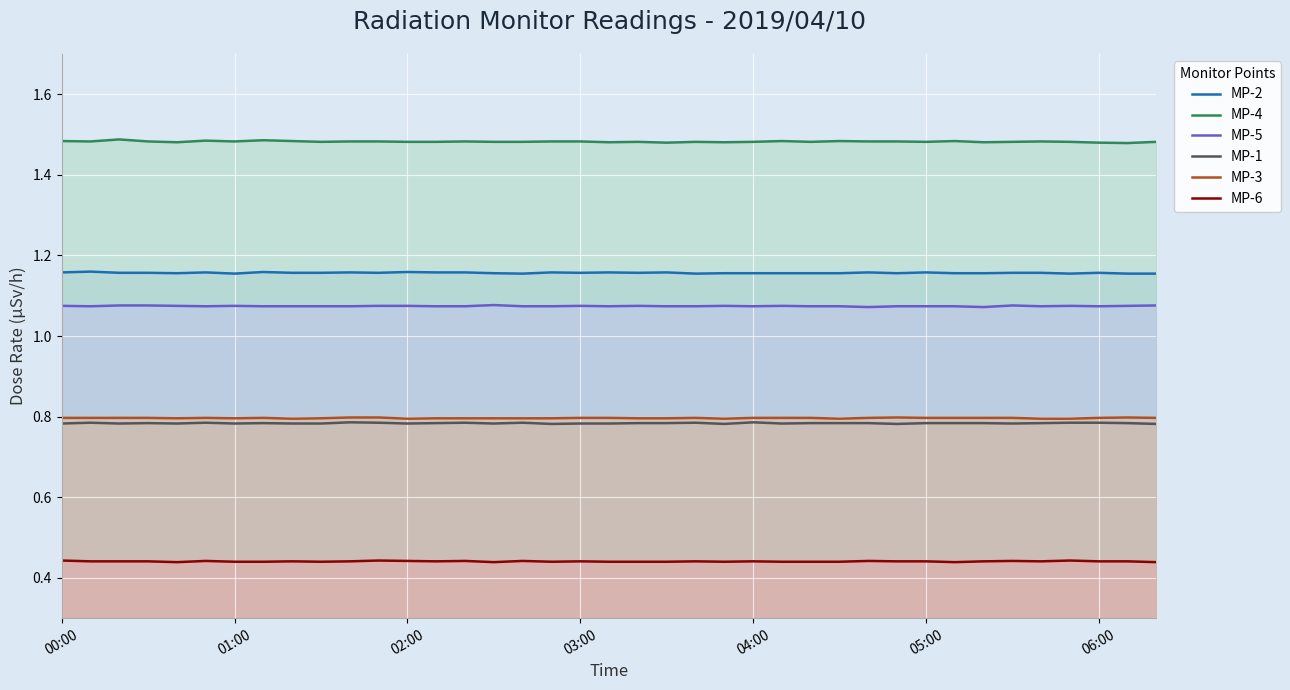

True or false: MP-1 and MP-5 intersect in this chart.

False